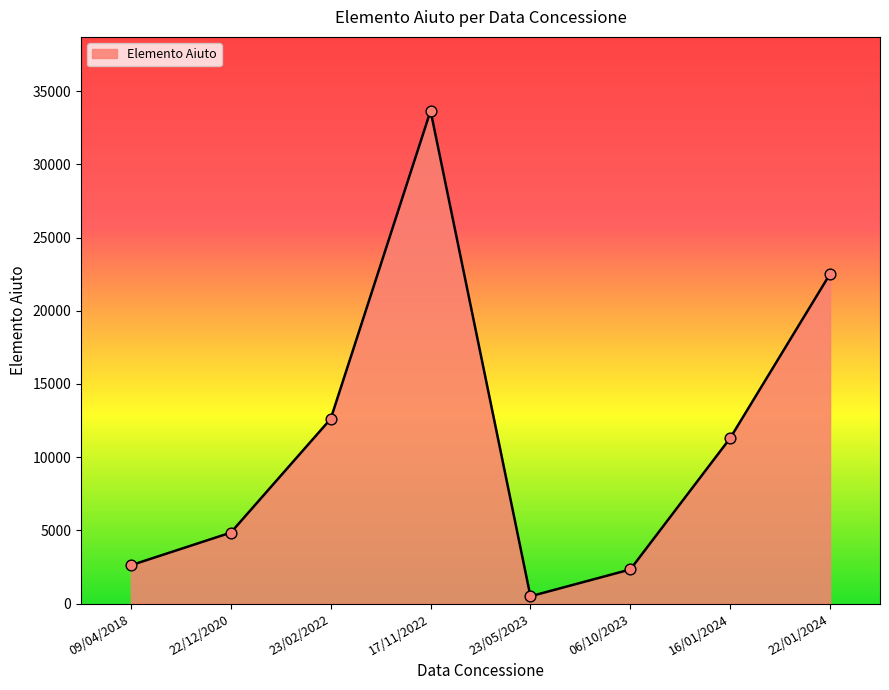

Which has a higher value, 23/05/2023 or 16/01/2024?

16/01/2024